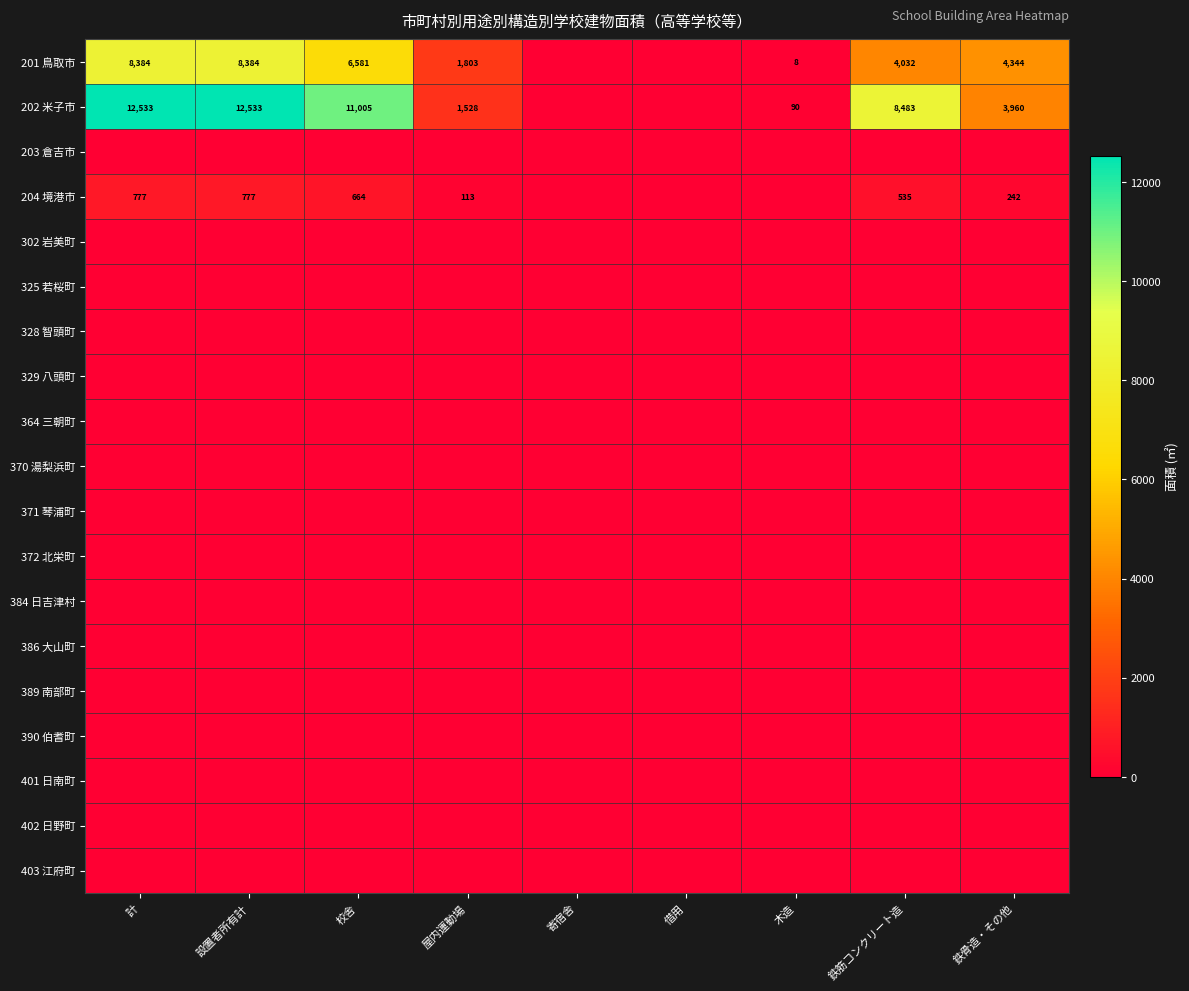

Which has a higher value, 屋内運動場 or 設置者所有計?

設置者所有計